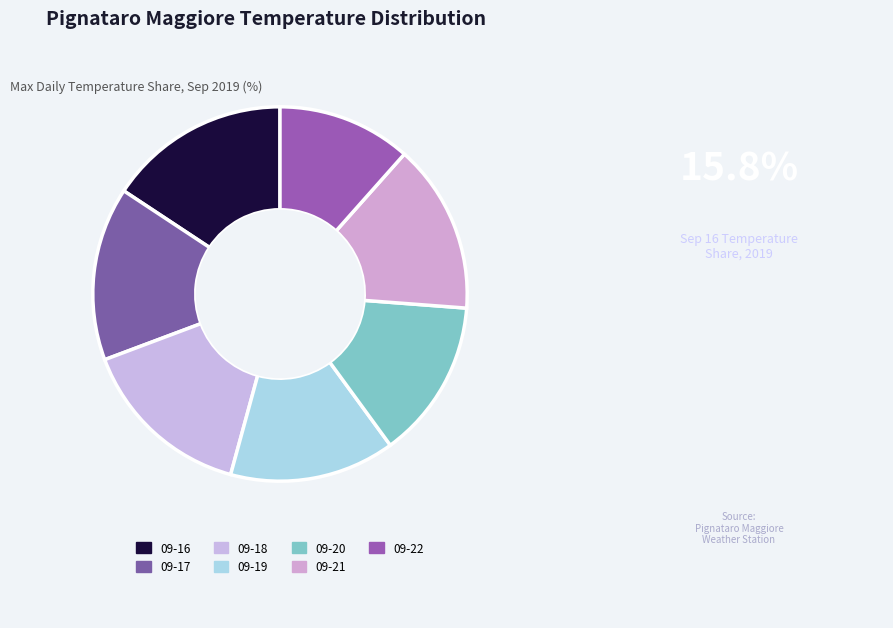

Count the number of slices in the pie.

7